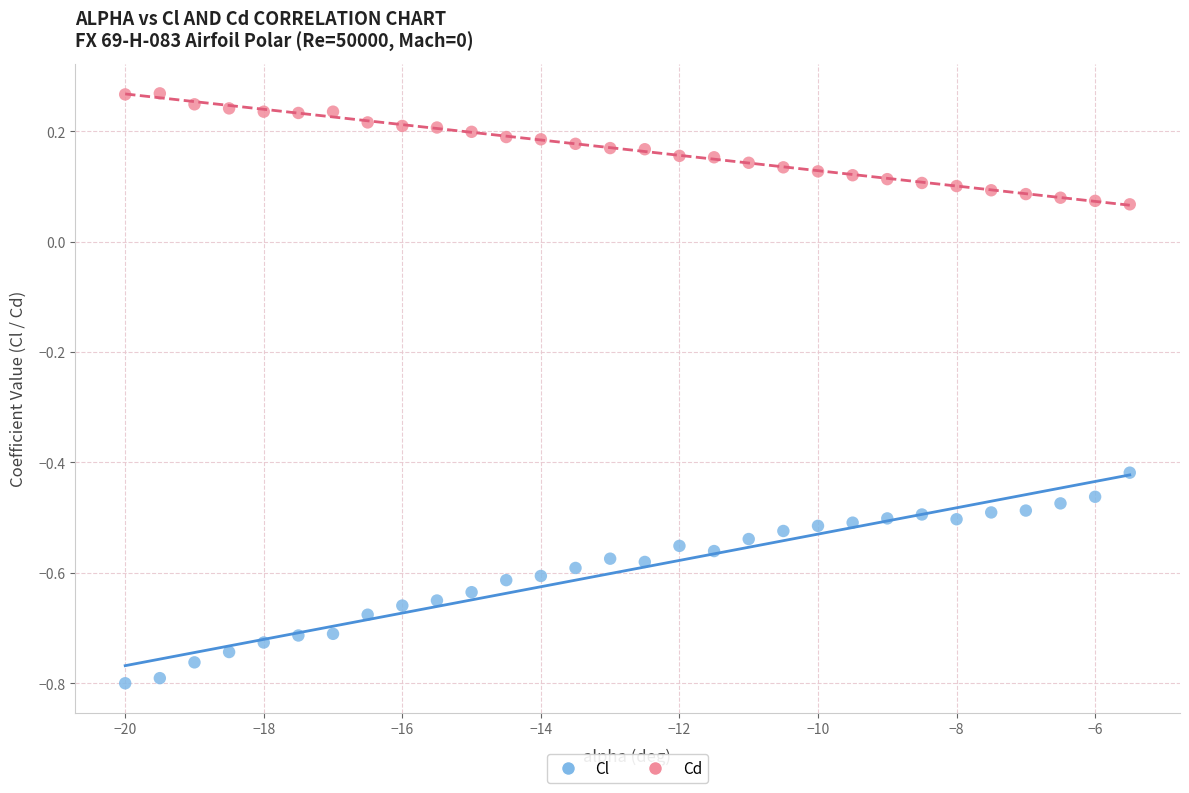

Which series has the widest spread of Y values?

Cl